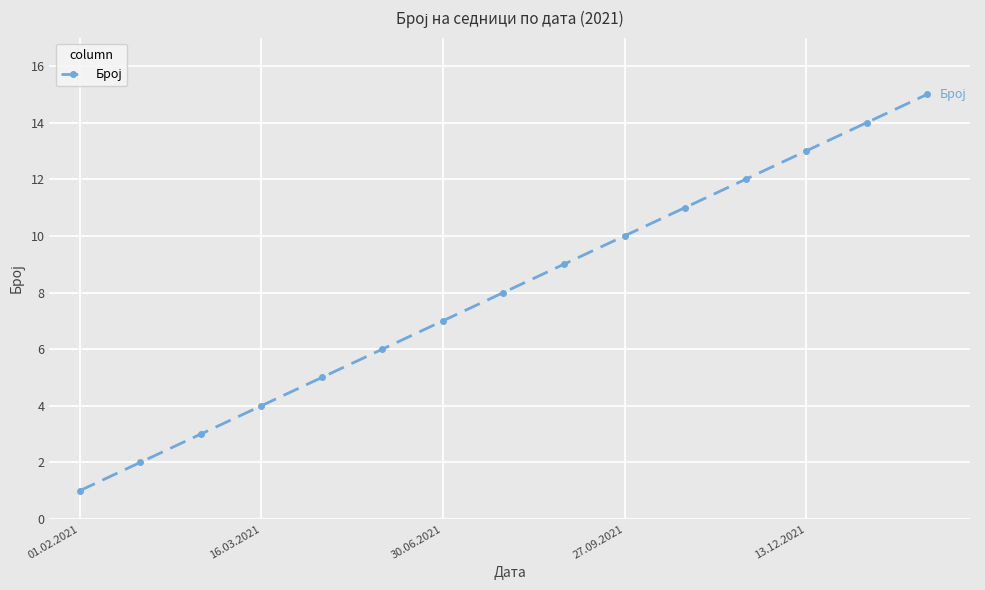

How many data points are less than 8?

7